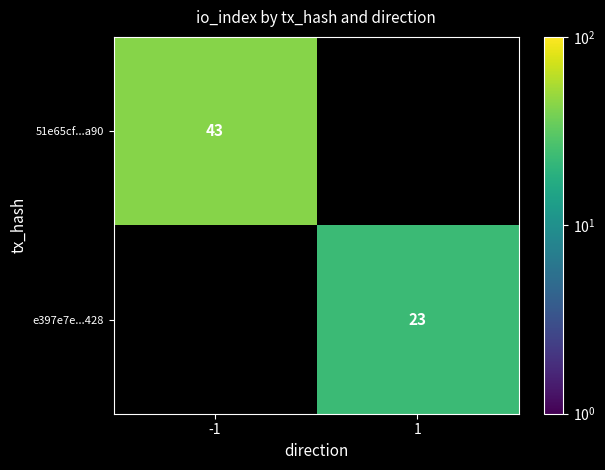

The value of e397e7e...428 at 1 is 40.7. True or false?

False